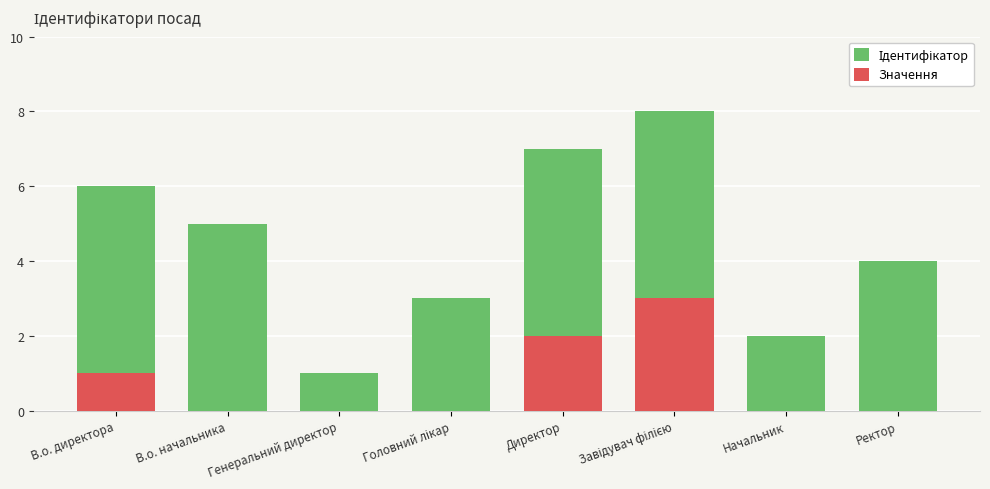

What is the sum of all Ідентифікатор values?

36